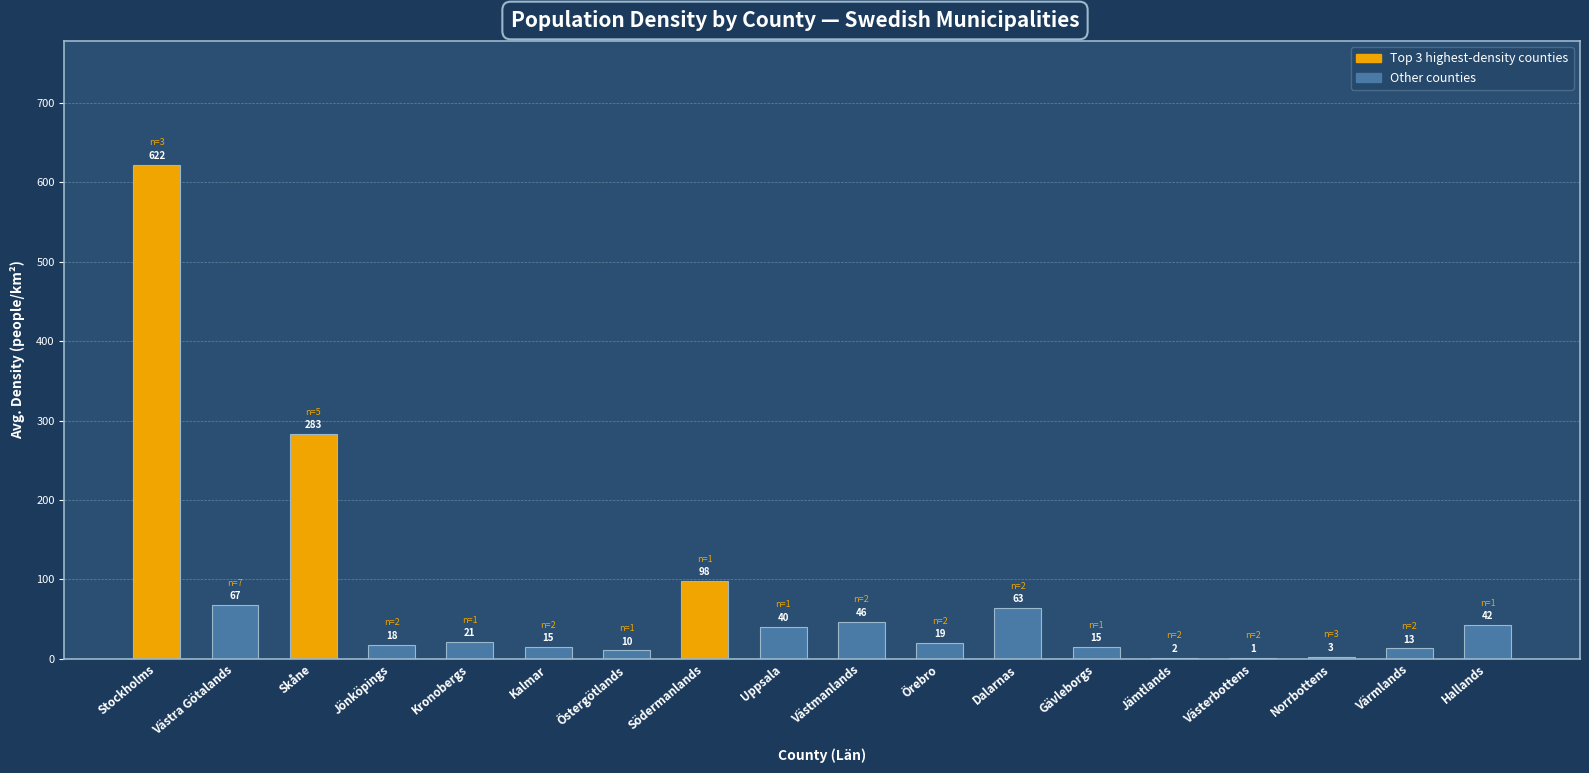

What is the value of the 10th bar from the left?

46.4